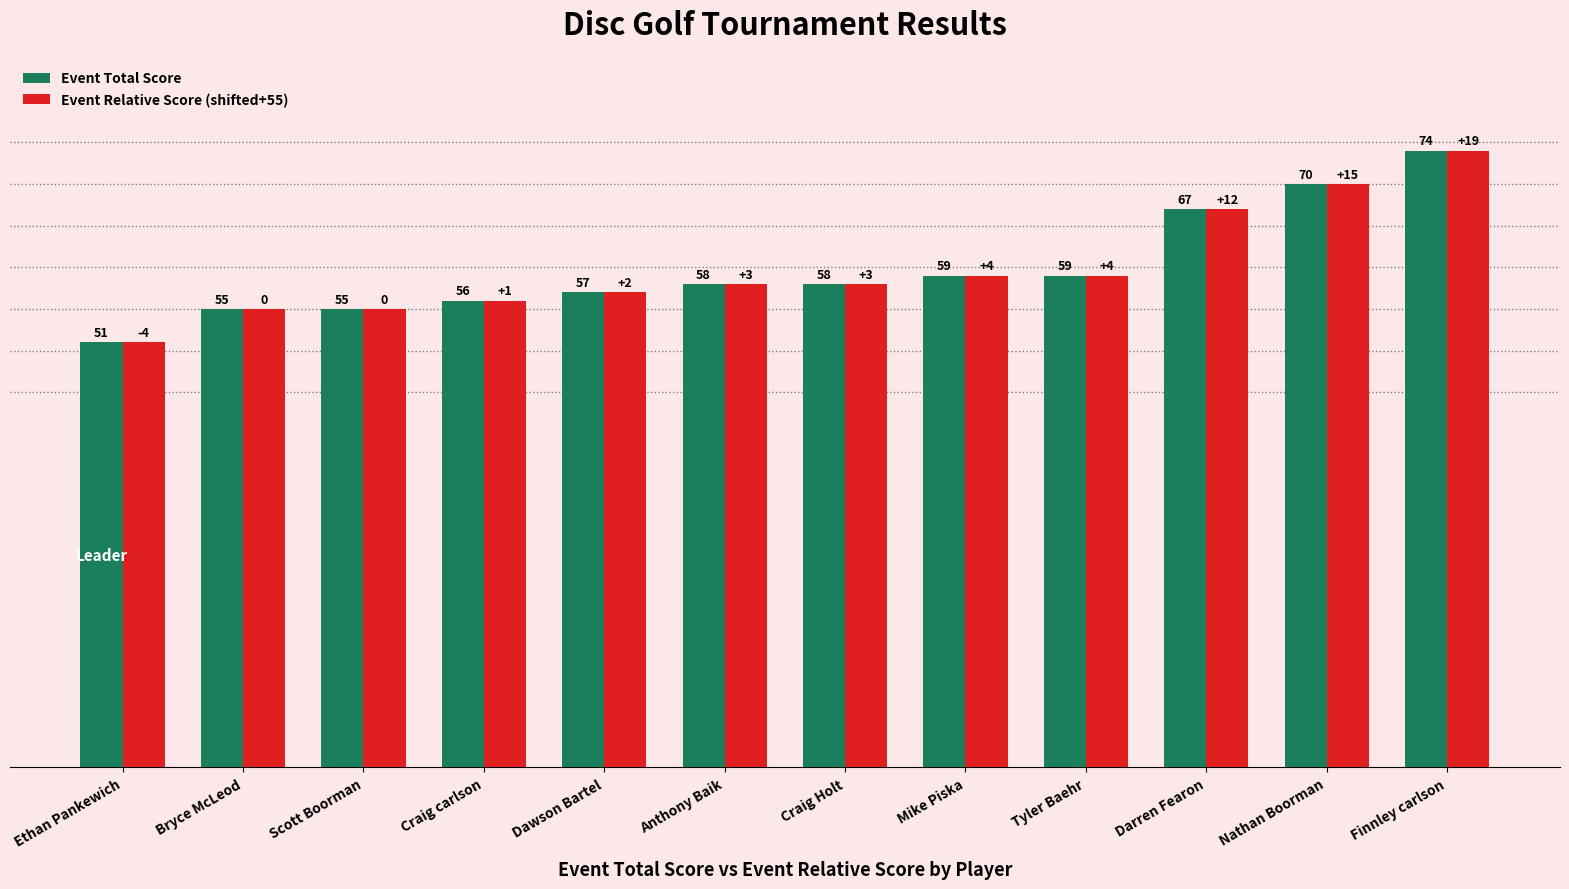

Reading left to right, what are all the values shown in this chart?

Event Total Score: 51	55	55	56	57	58	58	59	59	67	70	74
Event Relative Score (shifted+55): 51	55	55	56	57	58	58	59	59	67	70	74